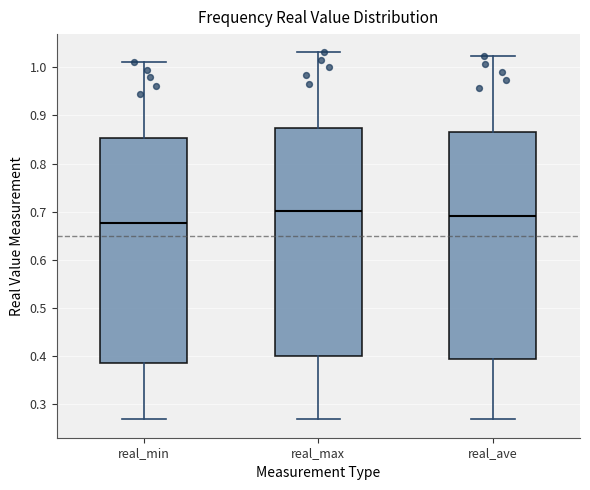

Reading left to right, read every box against the y-axis: the position of its median line, the range the box covers, and the ends of its whiskers. The values are not printed on the chart, so give them approximately, as read against the axis.

real_min: median 0.68, box 0.39 to 0.85, whiskers 0.27 to 1.01
real_max: median 0.70, box 0.40 to 0.87, whiskers 0.27 to 1.03
real_ave: median 0.69, box 0.39 to 0.87, whiskers 0.27 to 1.02